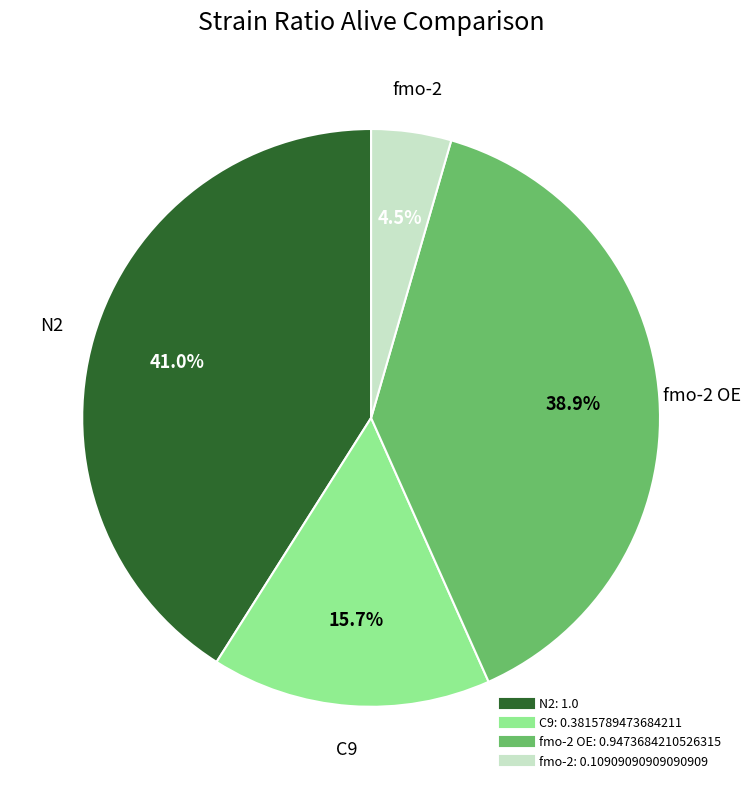

Does any single category account for the majority?

No